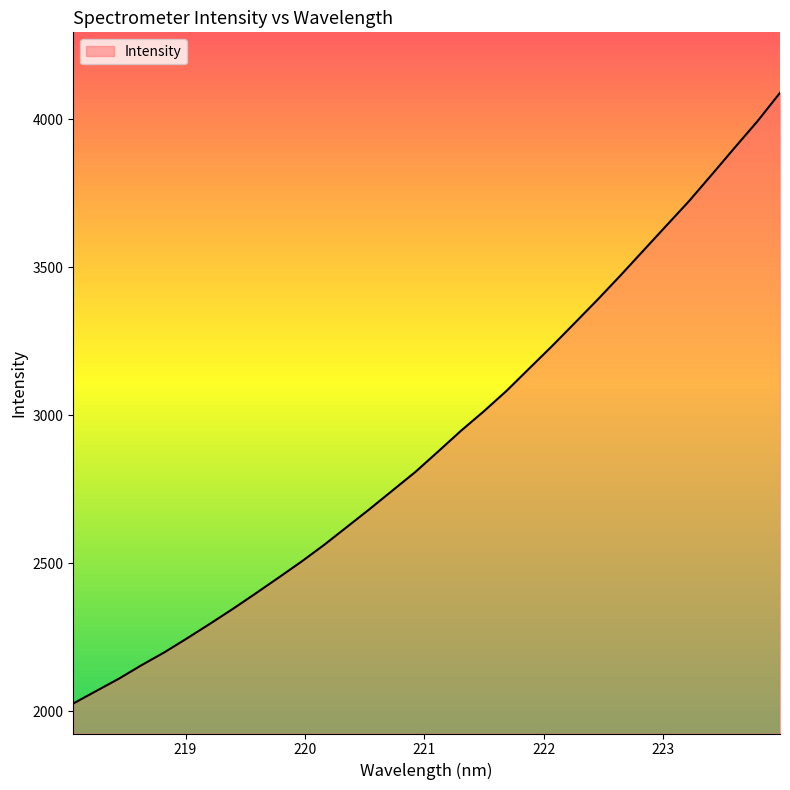

What is the difference between the maximum and minimum values?

2062.7